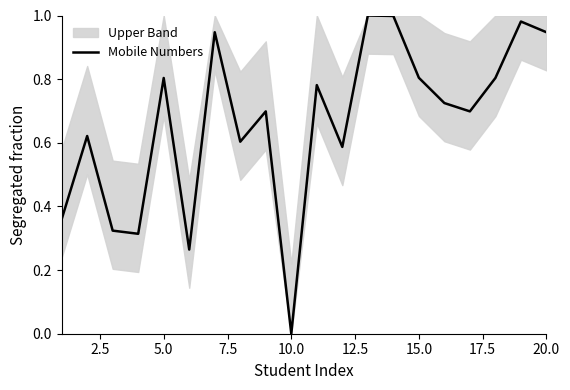

The value at 2.5 is 0.6. True or false?

True